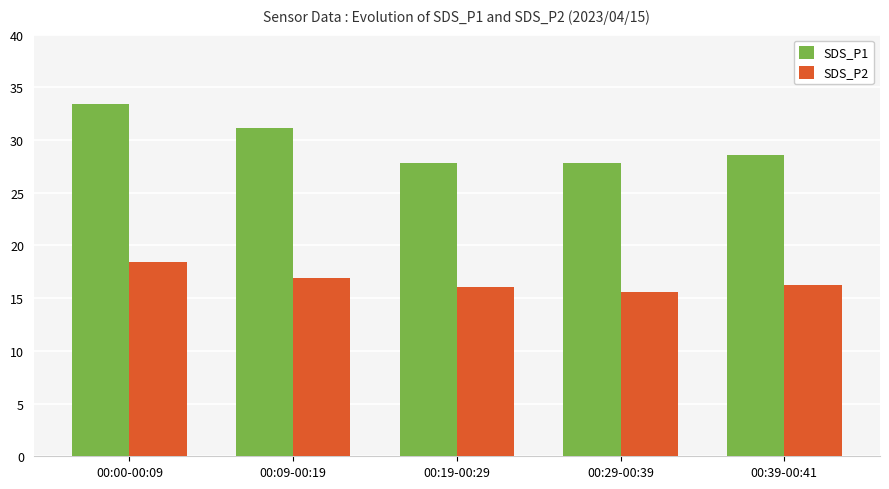

Is the value of SDS_P2 at 00:19-00:29 greater than the value of SDS_P1 at 00:00-00:09?

No